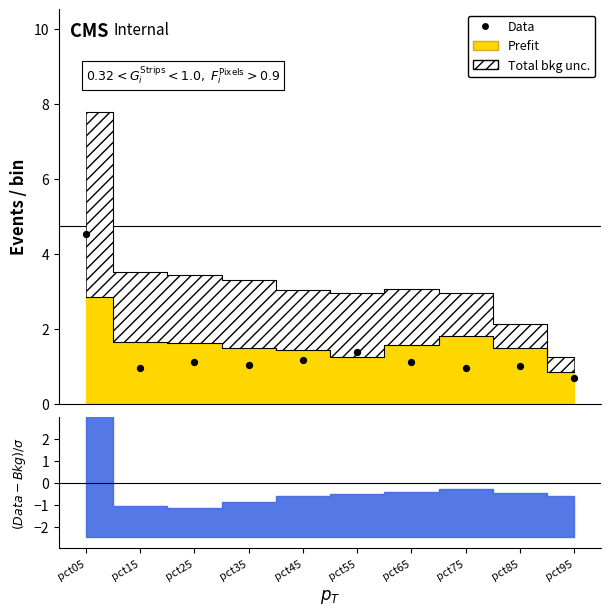

Between pct35 and pct85, which is larger?

pct35